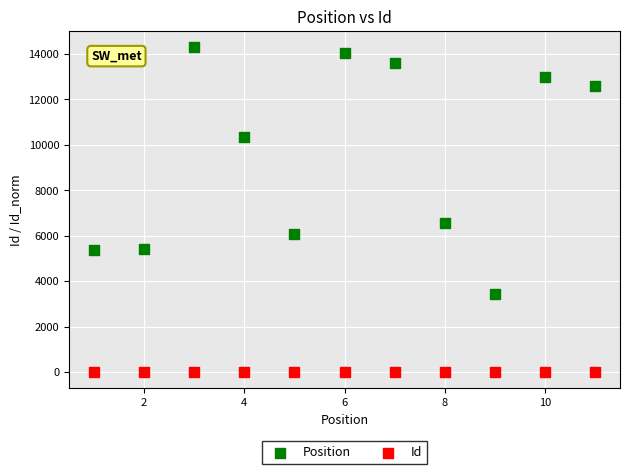

Which series contains the lowest Y value?

Id